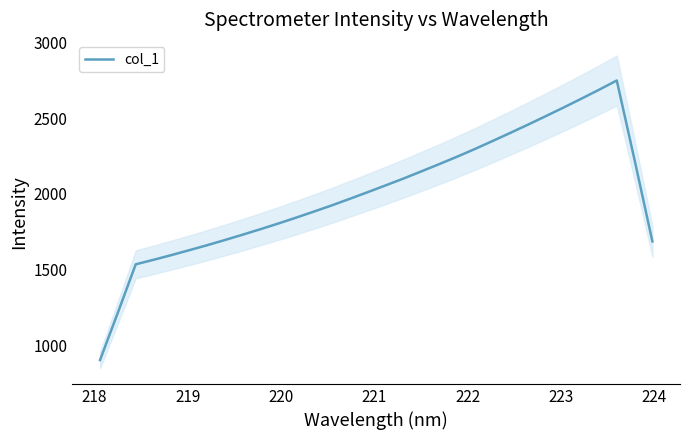

What is the maximum value shown in the chart?

2749.1